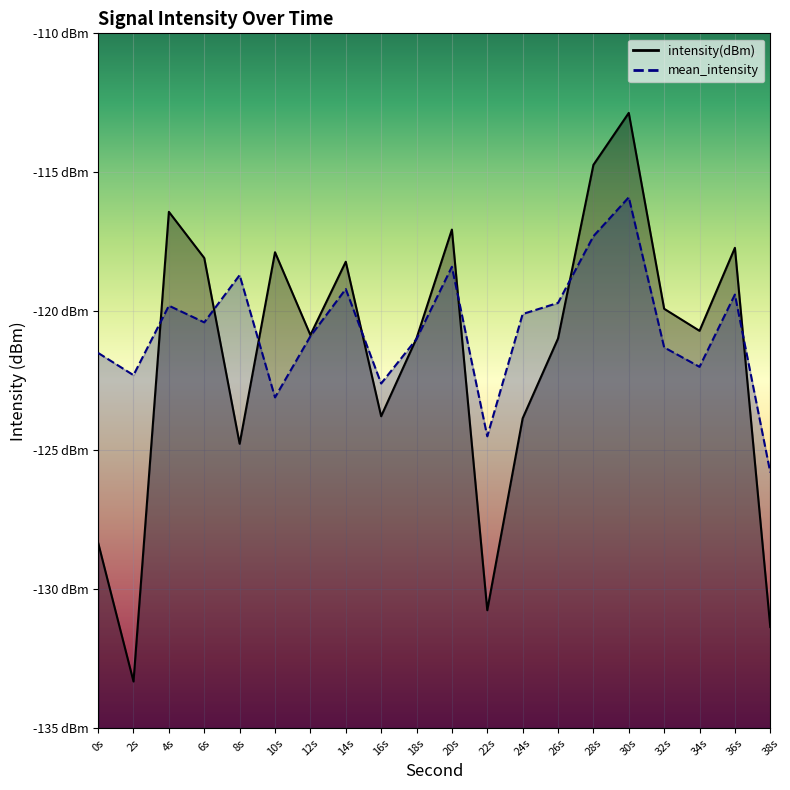

What is the difference between the second highest and minimum values in the intensity(dBm) series?

18.6